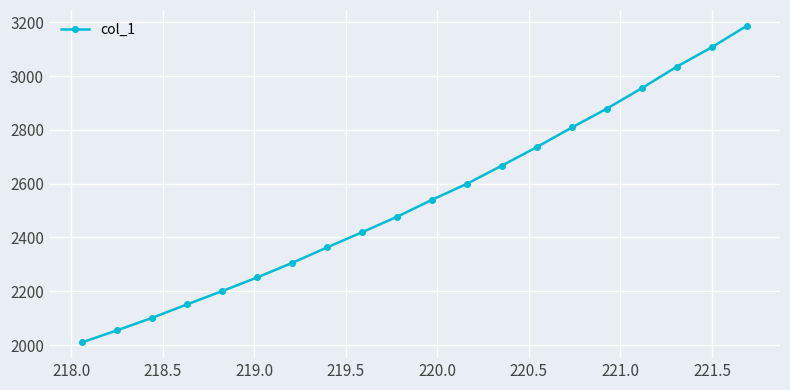

What is the value of the 10th point from the left?

2477.0